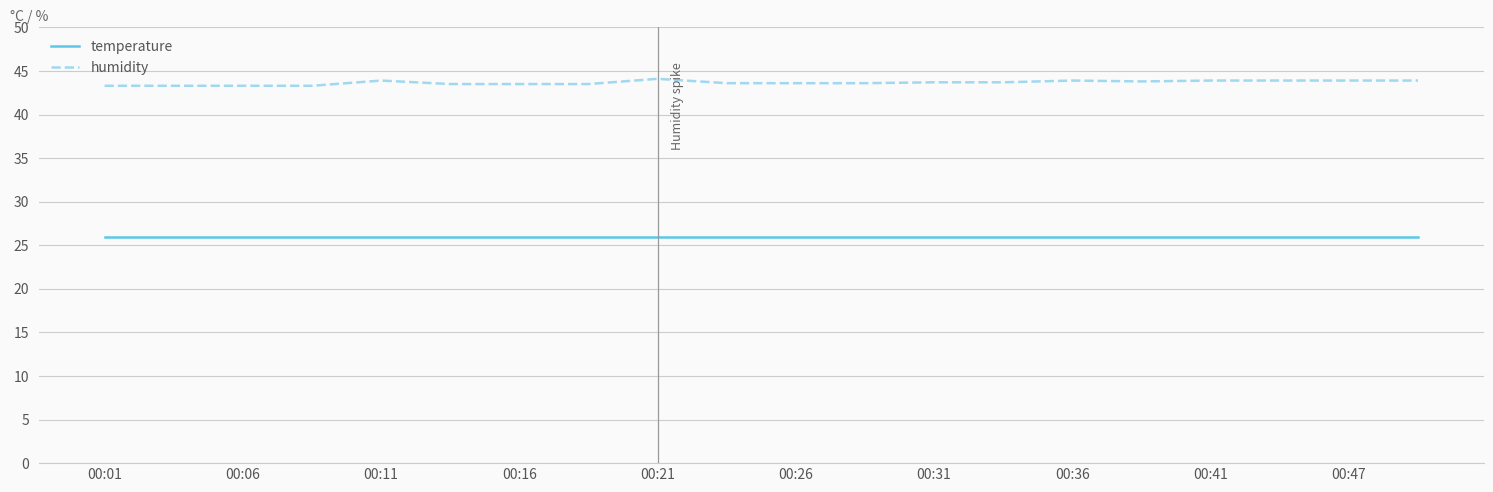

What is the maximum value for temperature?

26.0